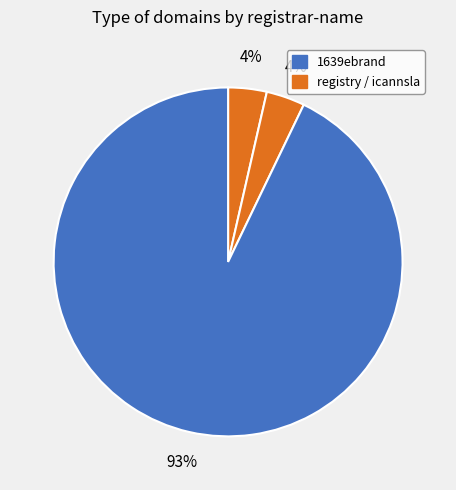

How many slices are in this pie chart?

3